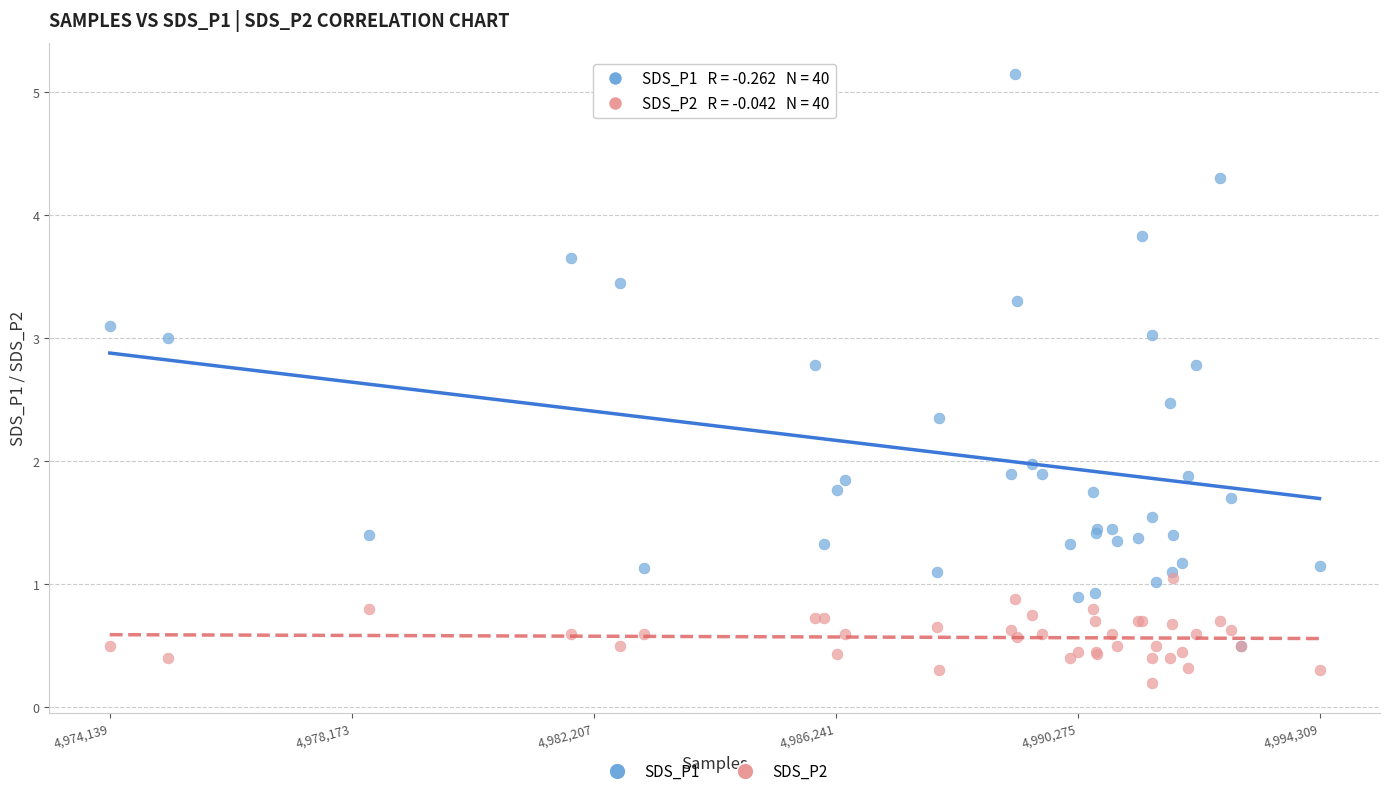

What are all the series names shown in the legend?

SDS_P1, SDS_P2